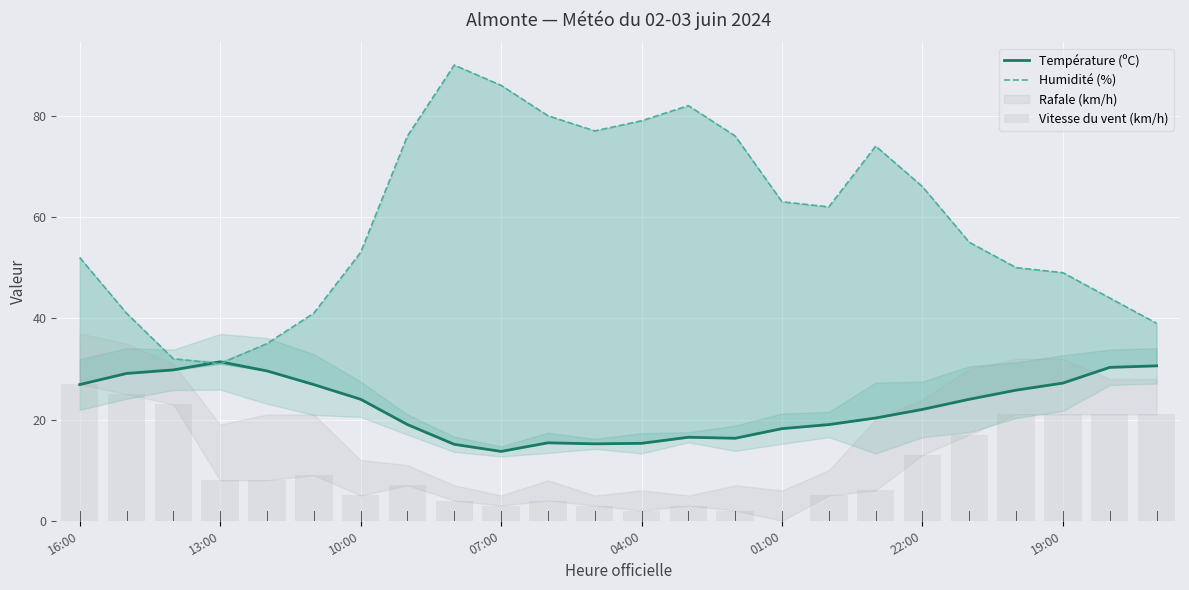

What is the highest value of the Humidité (%) series?

90.0